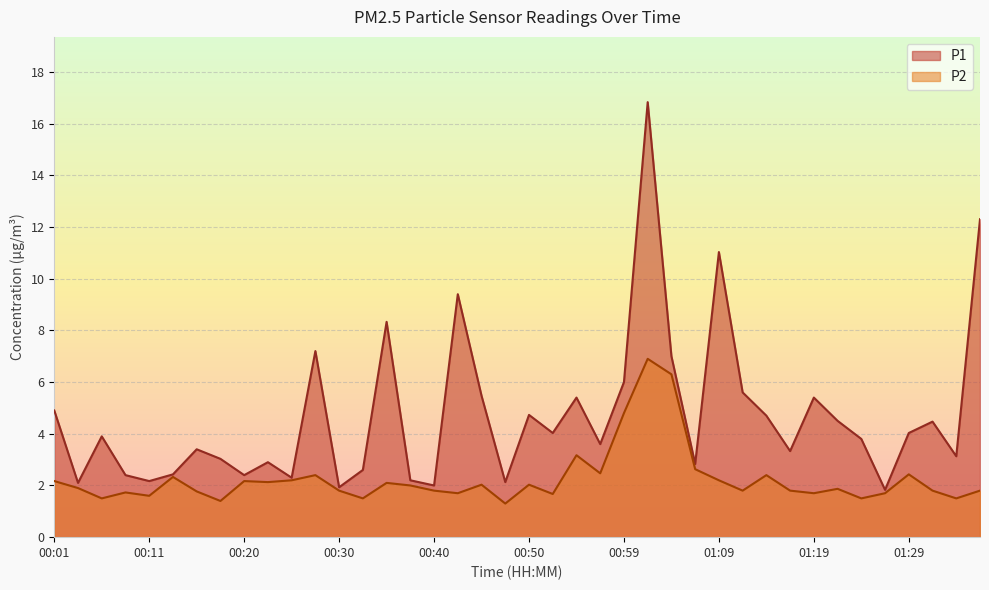

True or false: P1 and P2 cross at least once.

False